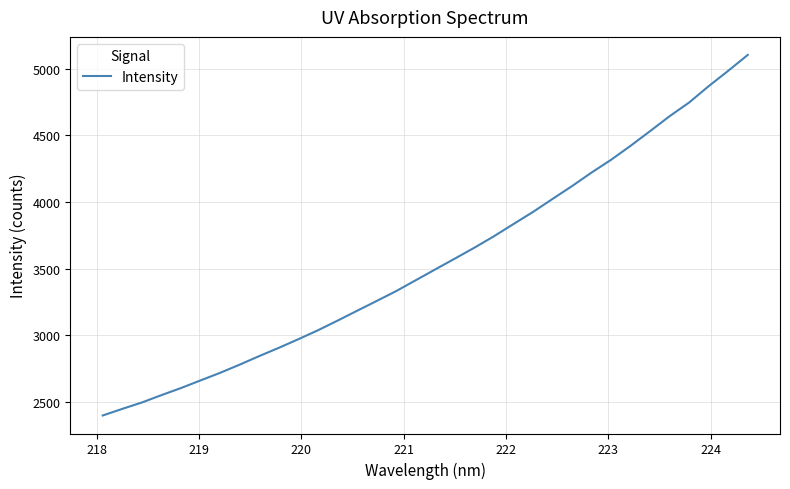

What is the greatest value displayed?

5102.2